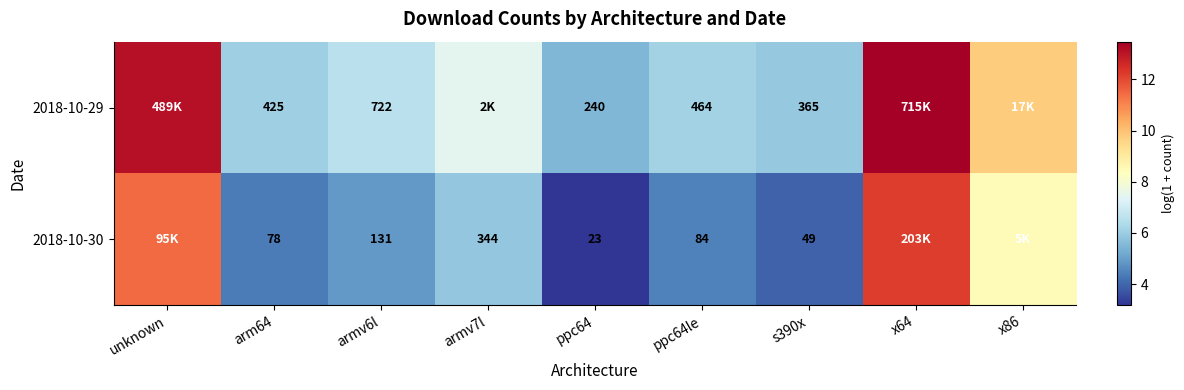

The value of 2018-10-29 at armv6l is 8.9. True or false?

False